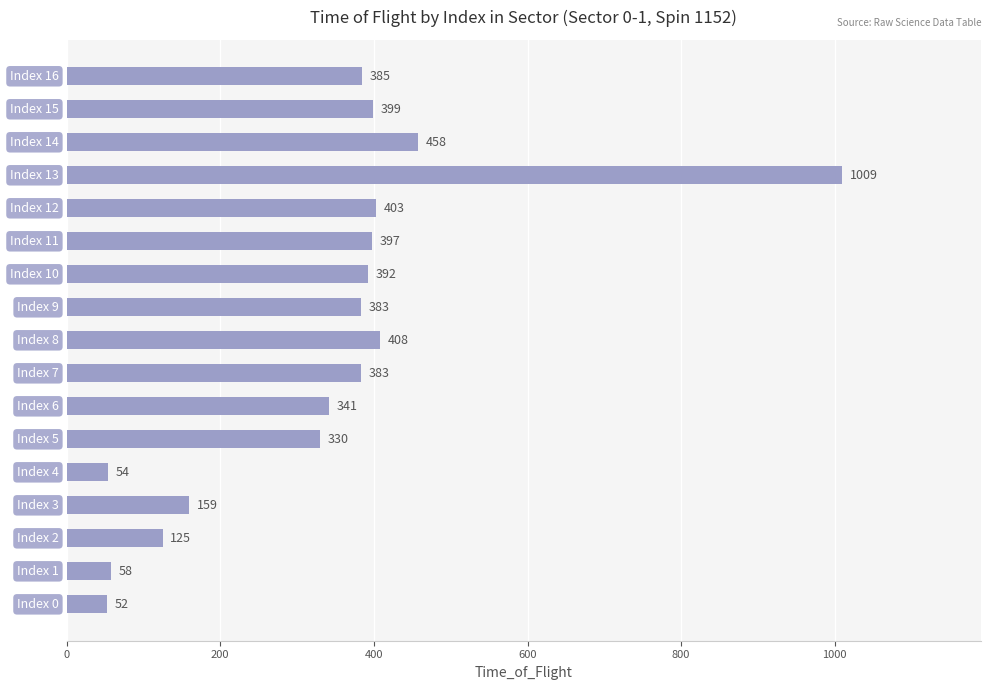

What is the smallest value displayed?

52